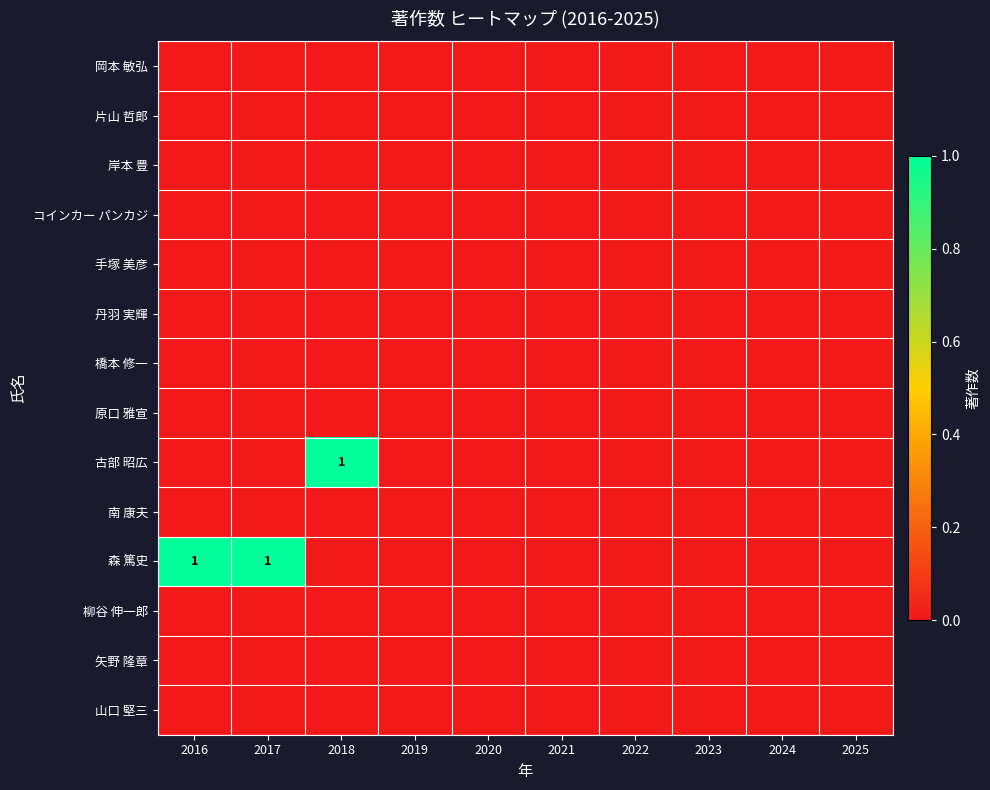

What is the total value across all series at 2018?

1